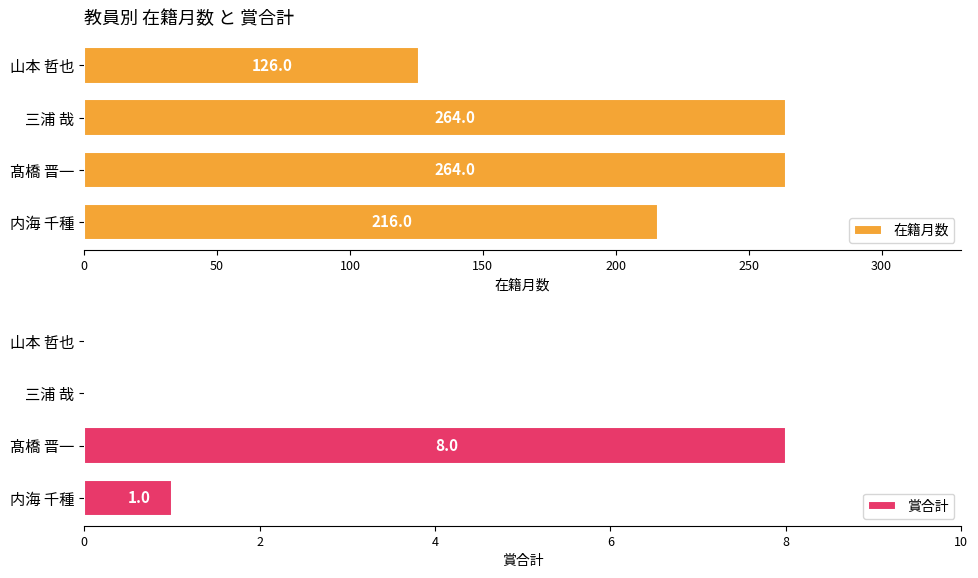

Does the chart contain stacked bars?

No